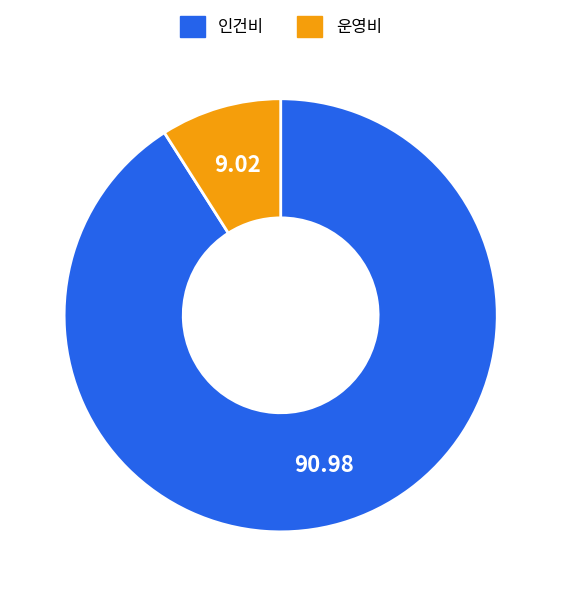

The 운영비 slice represents 9% of the pie. True or false?

True